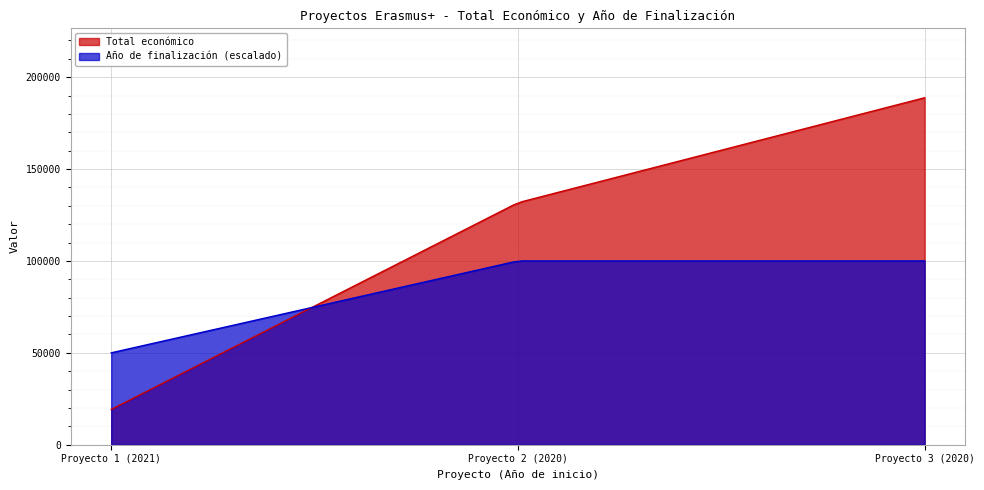

Which series has the largest range (max minus min)?

Total económico